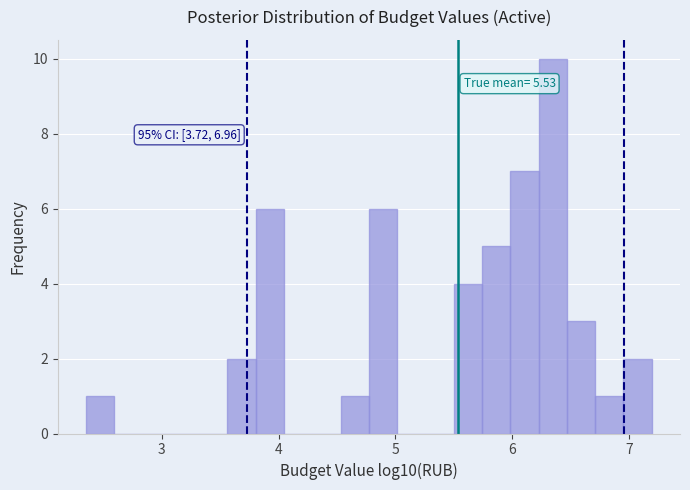

Read against the x-axis, roughly where is the centre of the tallest bar?

6.3